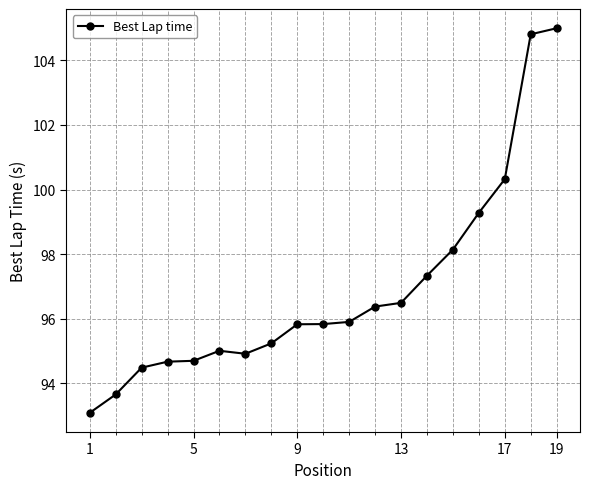

What is the value of the 3rd point from the left?

94.5